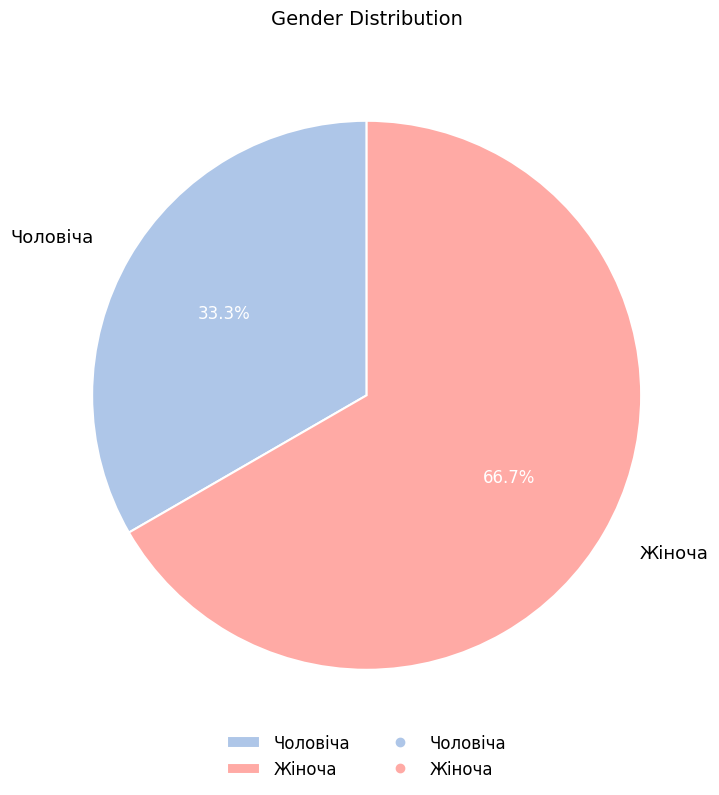

Approximately how many times larger is the value at Жіноча compared to Чоловіча?

2.0